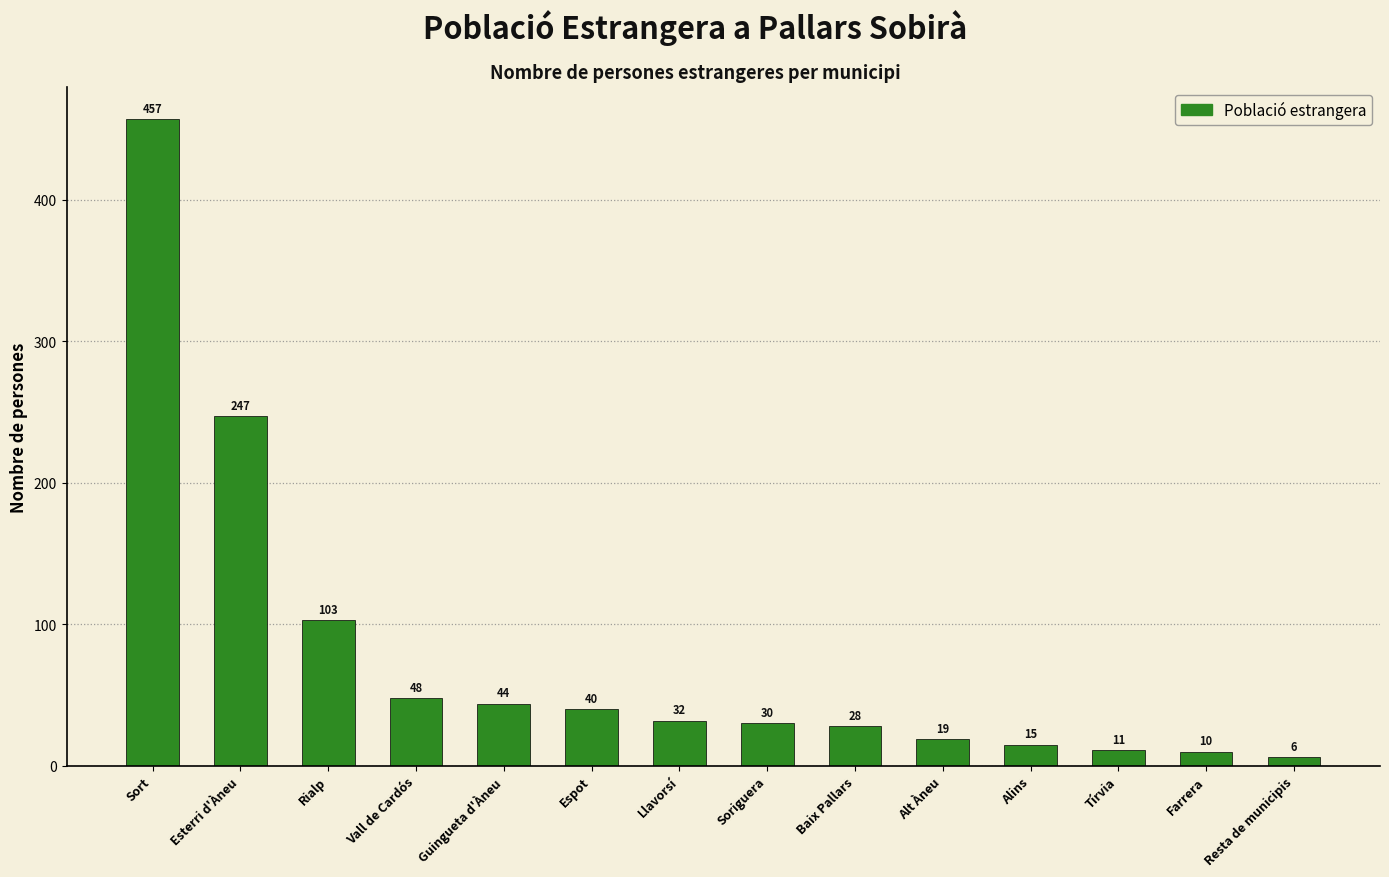

How many data points are less than 32?

7